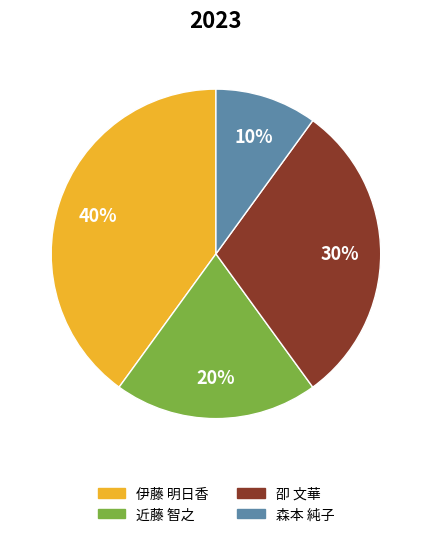

Does any single category account for the majority?

No